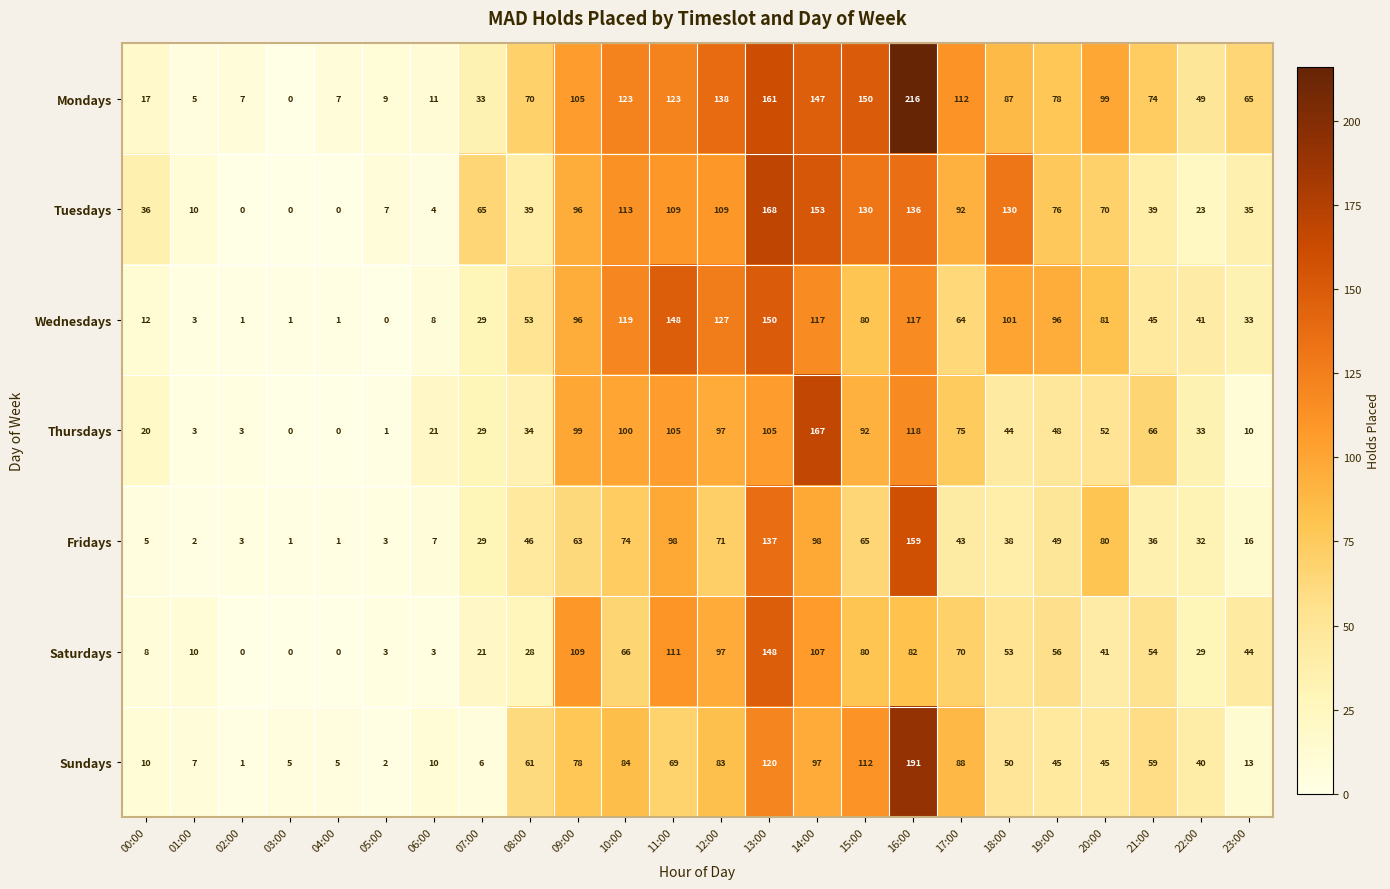

What is the difference between the maximum and minimum values in the Fridays series?

158